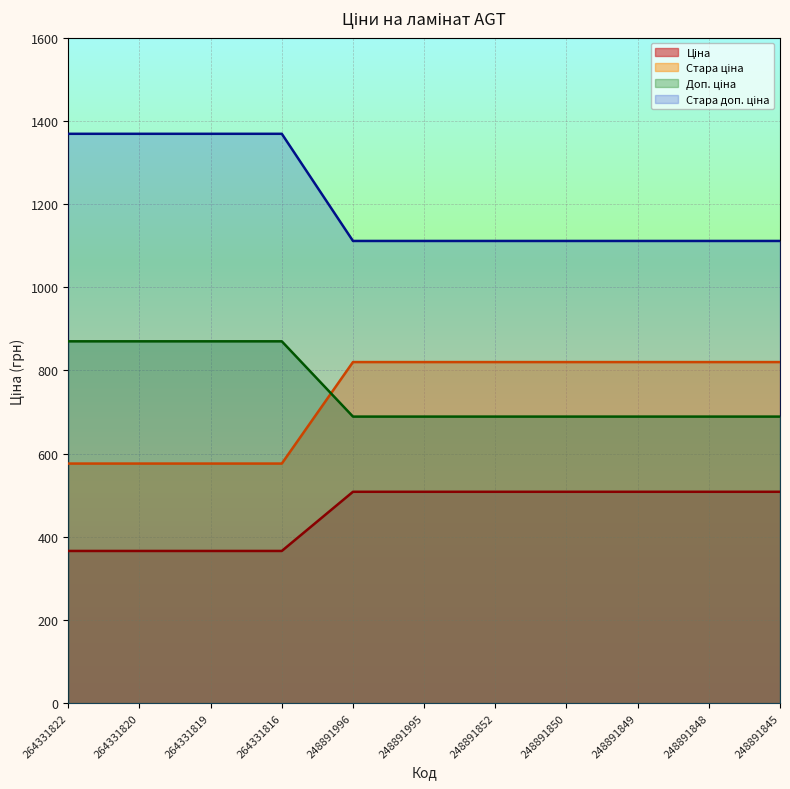

What is the difference between the highest and lowest values at 248891995?

603.1